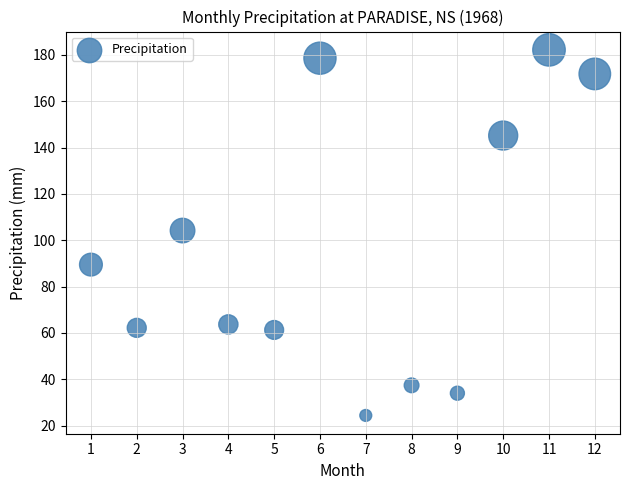

What is the average Y value?

96.2